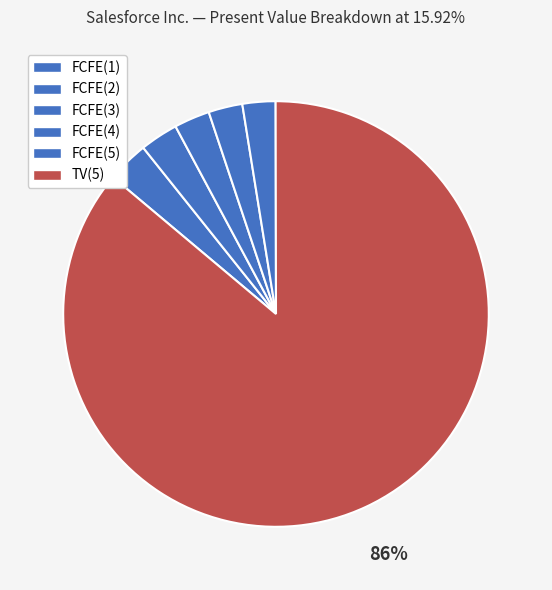

Which slice is the smallest?

FCFE(5)